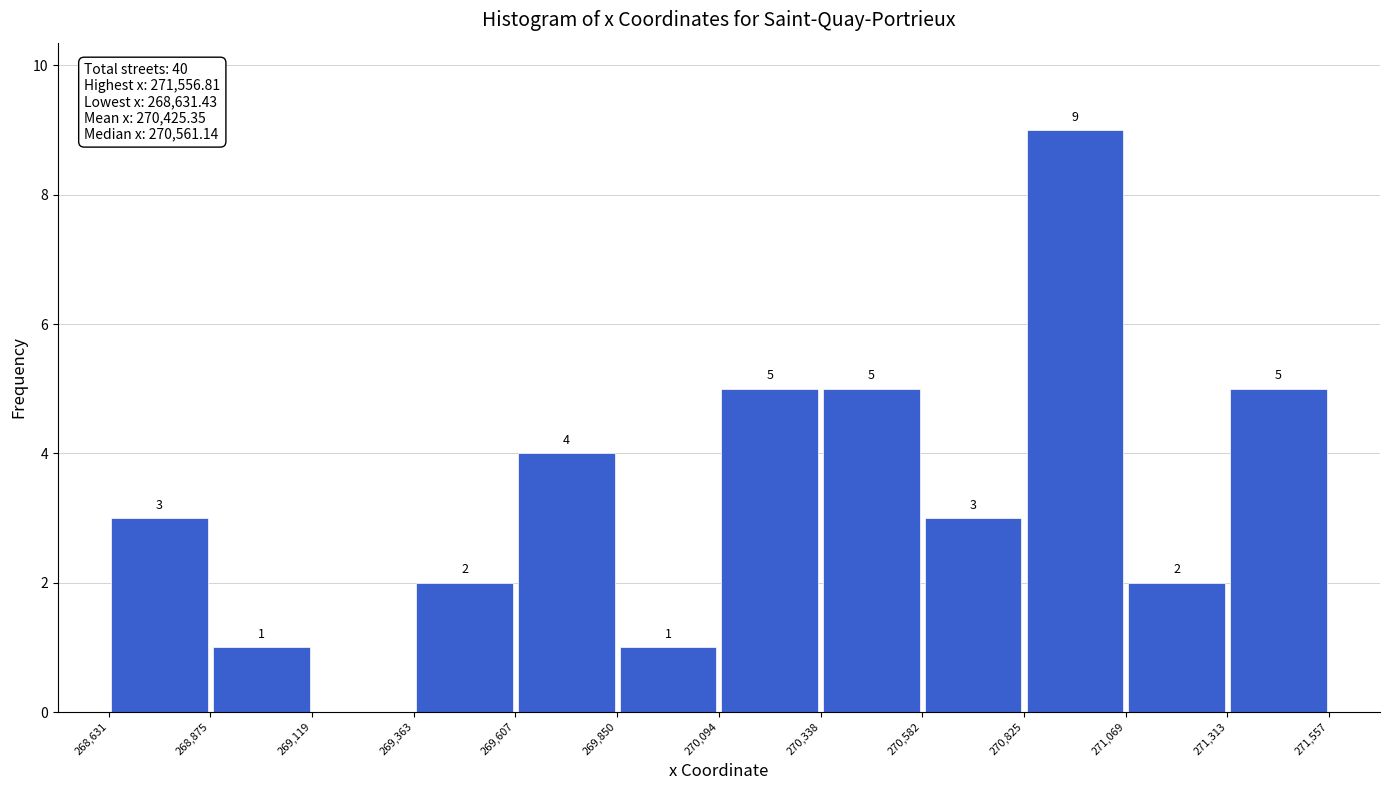

Over which range of the x-axis is the bar tallest?

270,825 to 271,069